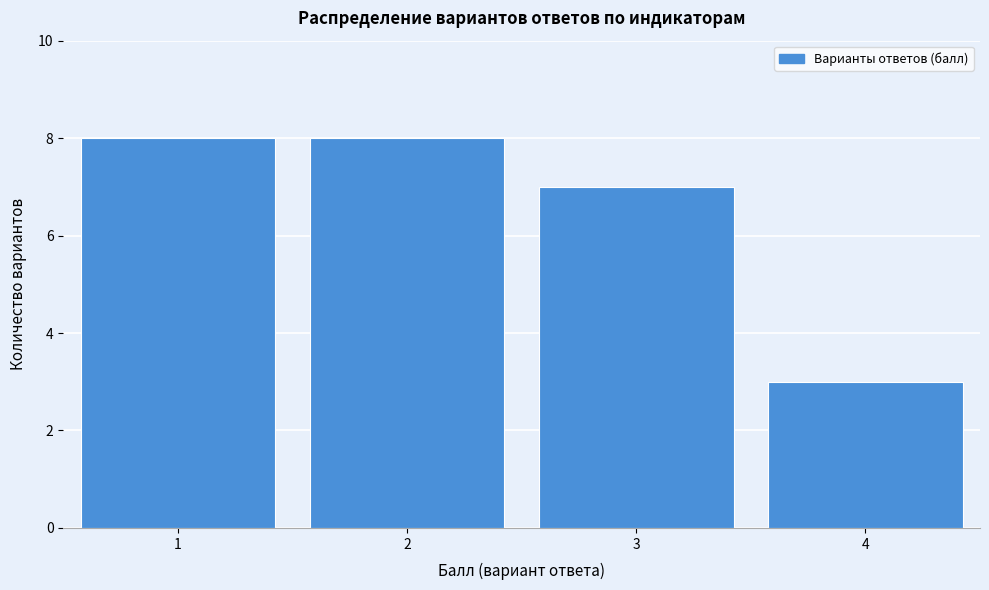

Reading left to right, transcribe all the data shown in this chart.

8	8	7	3